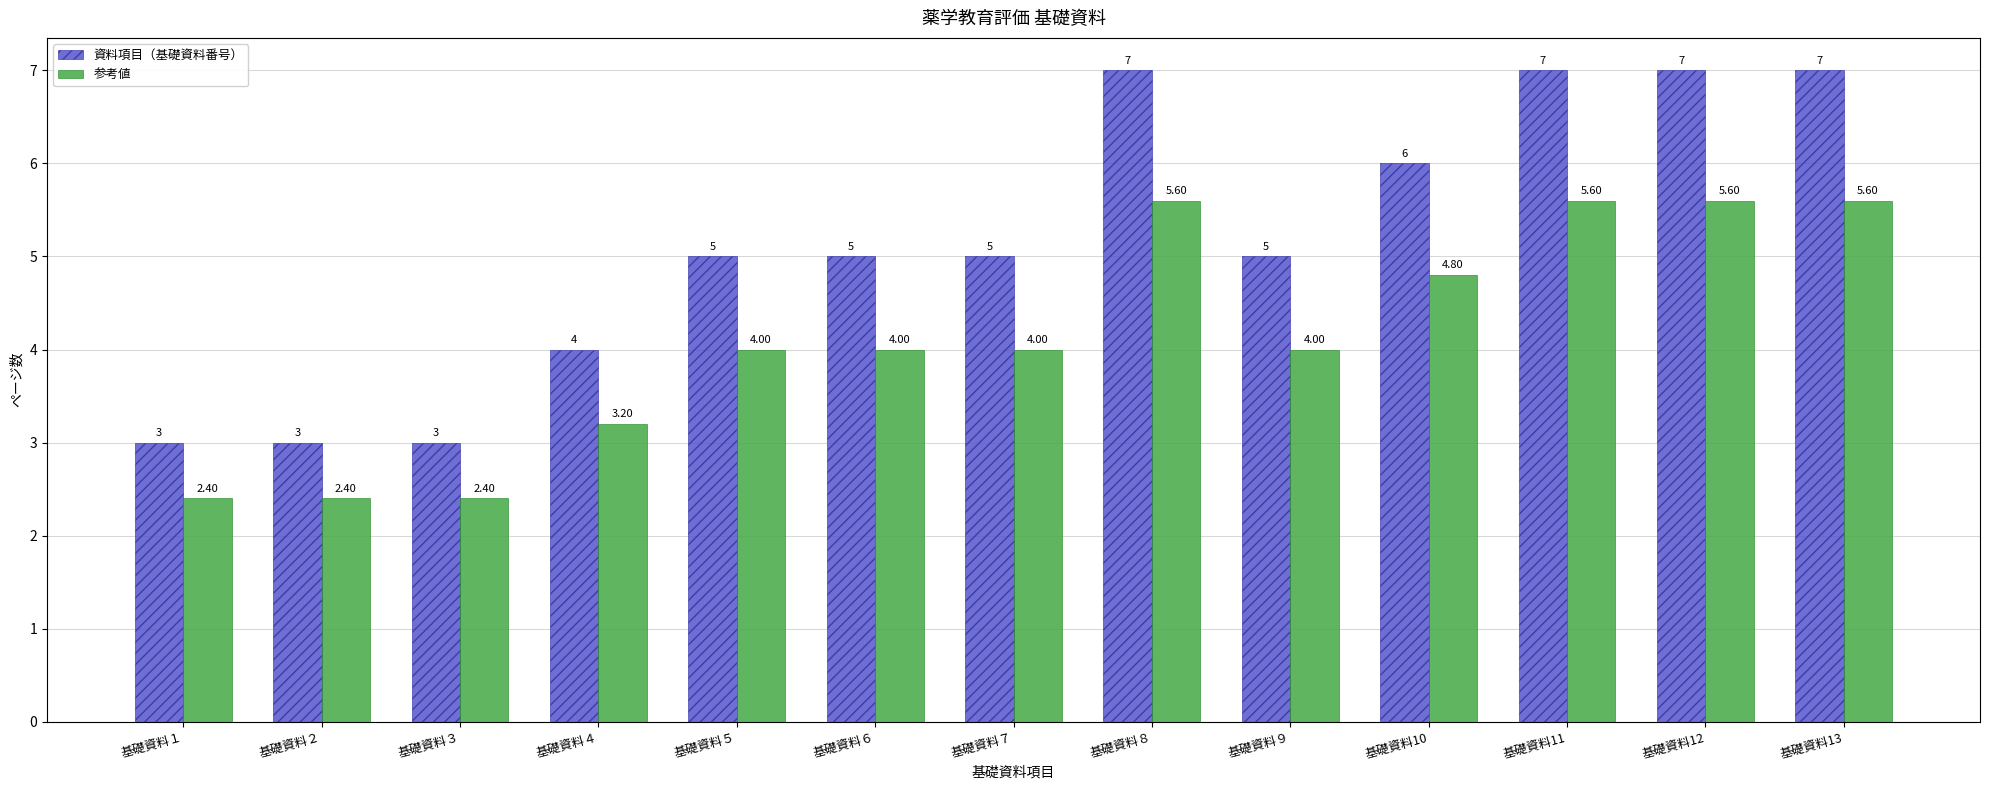

Which series changed the most between 基礎資料７ and 基礎資料10?

資料項目（基礎資料番号）